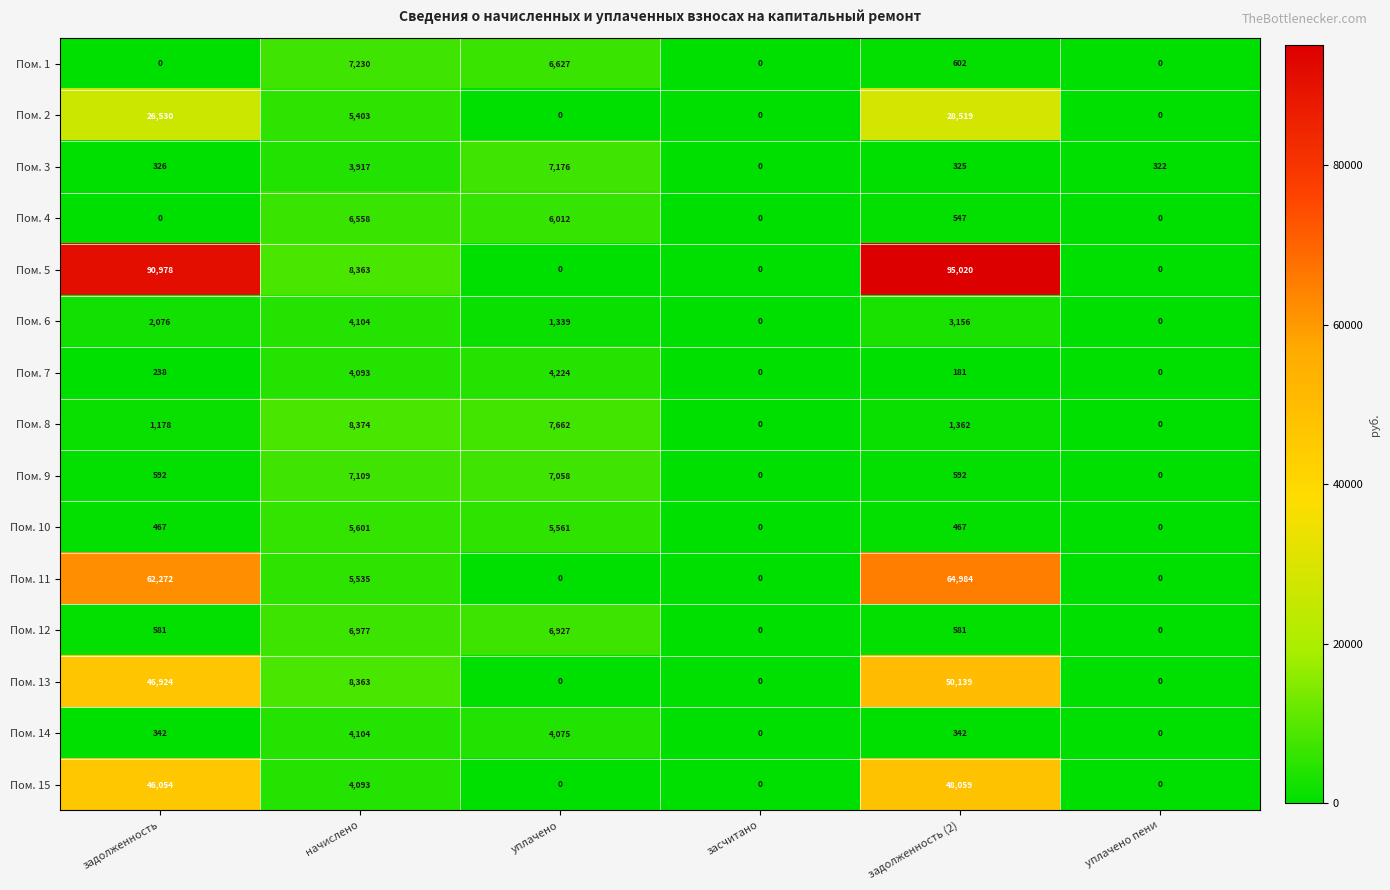

How many categories are shown in the chart?

6